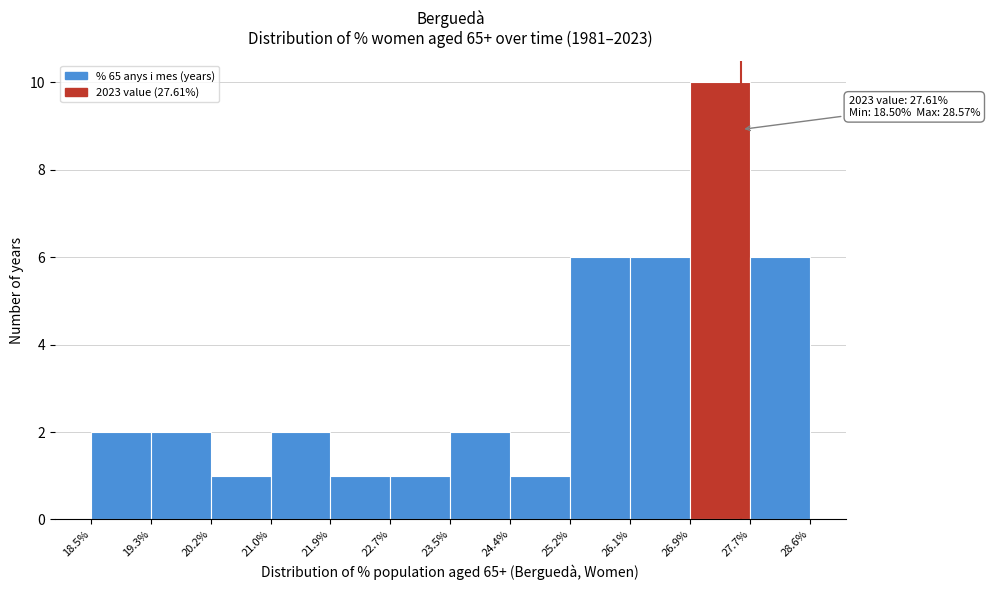

Which range on the x-axis has the tallest bar?

26.9% to 27.7%